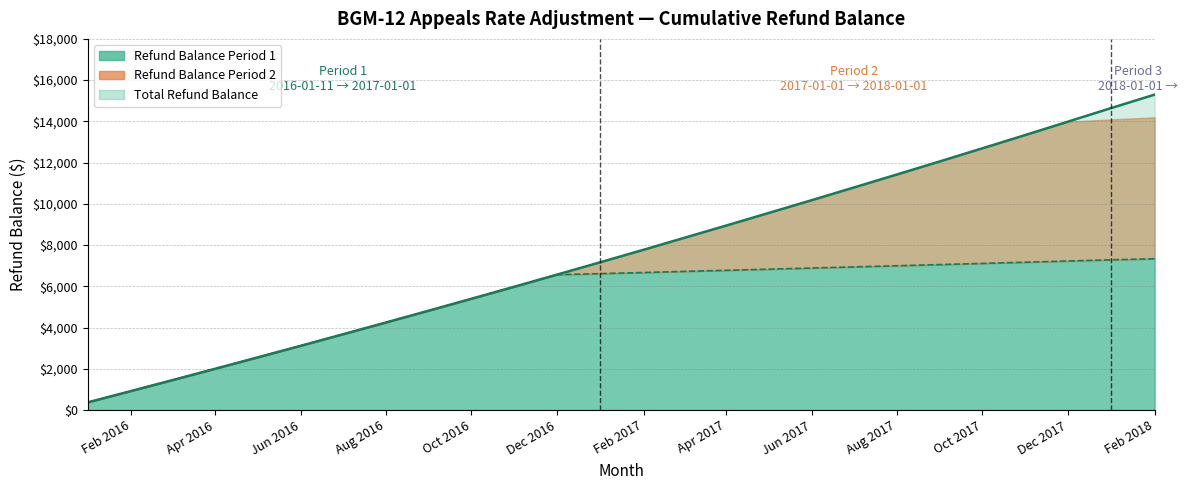

At which label is Total Refund Balance closest to 7835?

Feb 2017